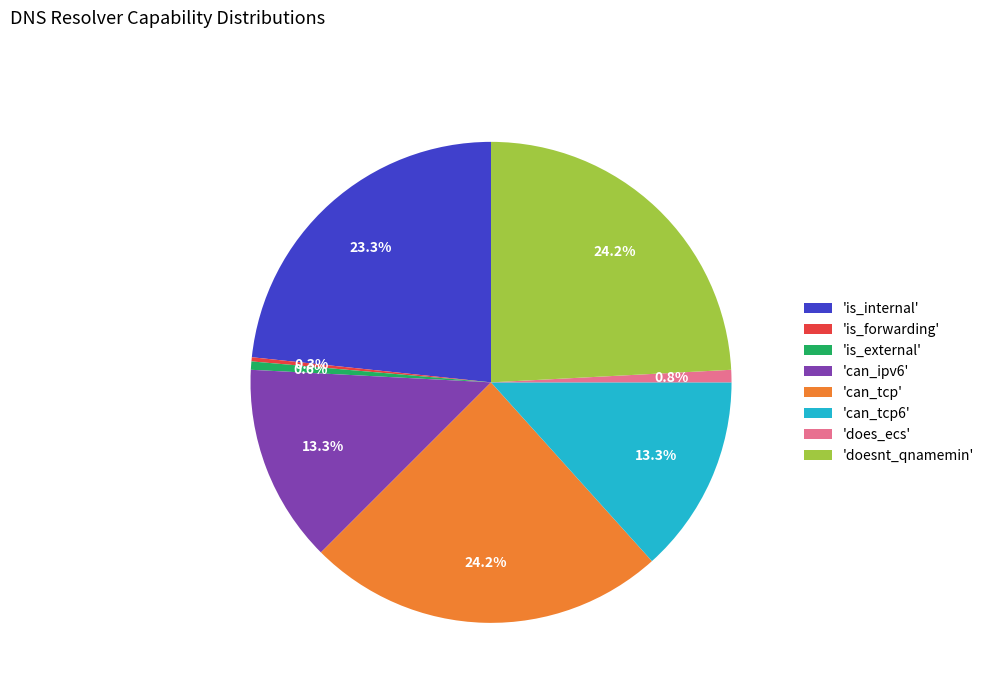

How many segments does this pie chart have?

8